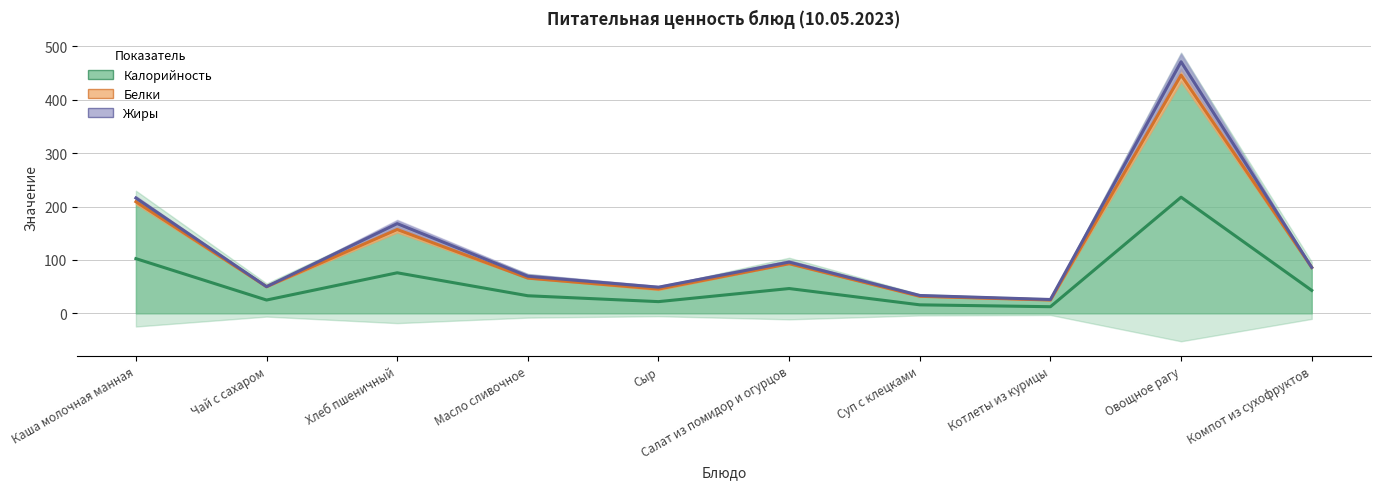

True or false: Белки and Жиры cross at least once.

False